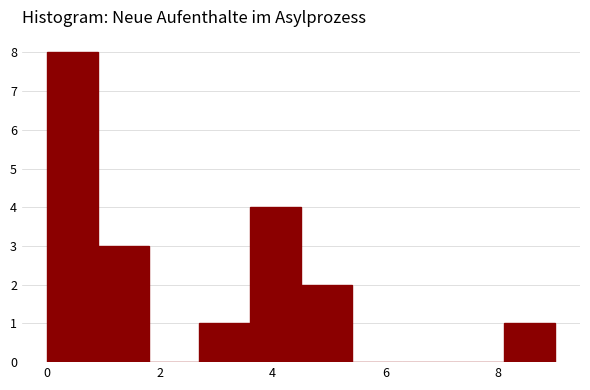

Reading left to right, list every bar in this chart as the range it spans on the x-axis followed by its height. Neither the bar edges nor the heights are printed on the chart, so give them approximately, as read against the axes.

0.0 to 0.9: 8
0.9 to 1.8: 3
1.8 to 2.7: 0
2.7 to 3.6: 1
3.6 to 4.5: 4
4.5 to 5.4: 2
5.4 to 6.3: 0
6.3 to 7.2: 0
7.2 to 8.1: 0
8.1 to 9.0: 1